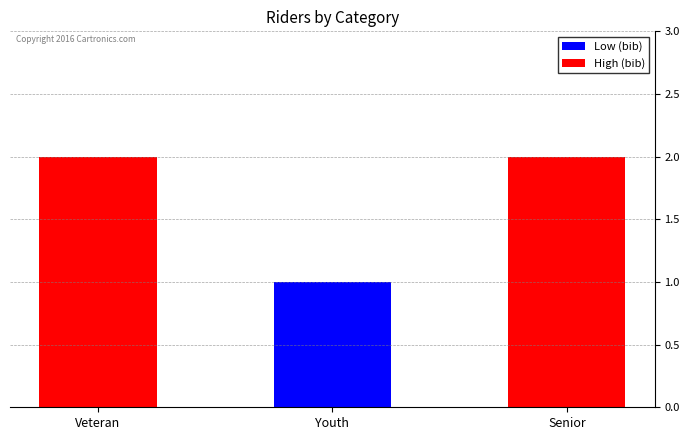

What is the value of the 3rd bar from the left?

2